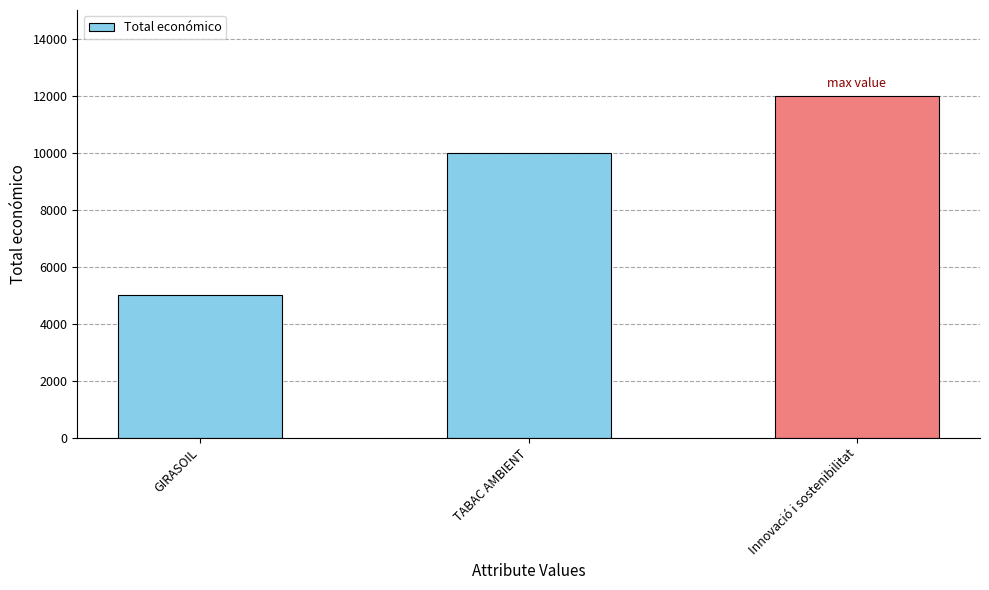

How many series are shown in this chart?

1